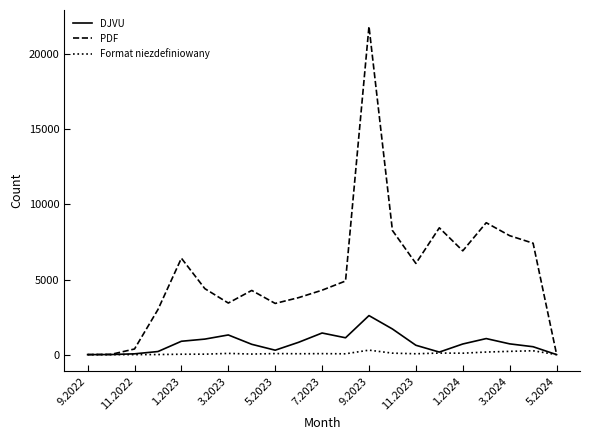

Which series has the largest range (max minus min)?

PDF